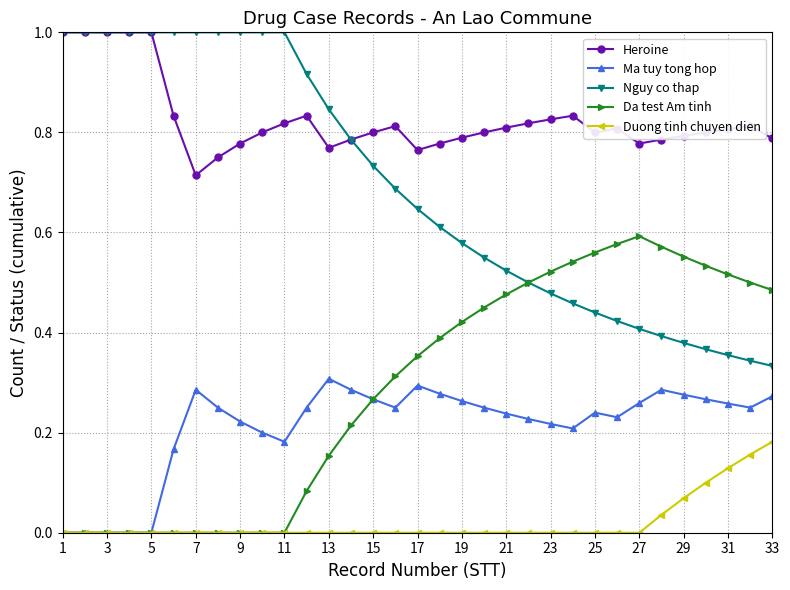

True or false: Ma tuy tong hop has more than 0 points higher than both neighbors.

True